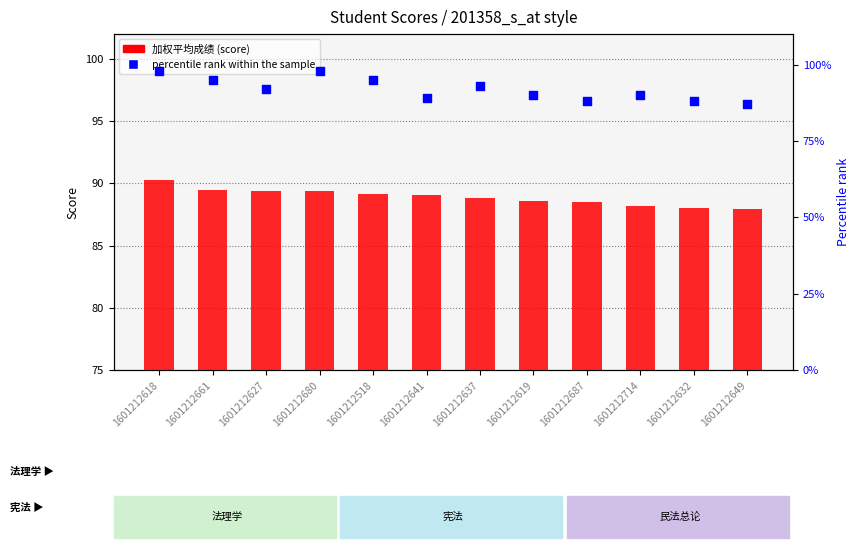

Is the value of 加权平均成绩 at 1601212714 greater than the value of percentile rank within the sample at 1601212637?

No